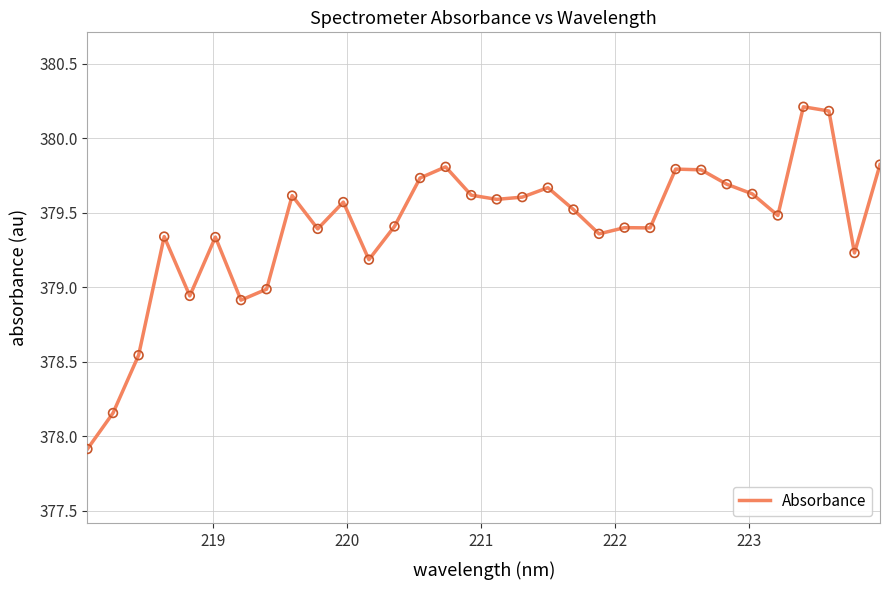

What is the smallest value displayed?

377.9